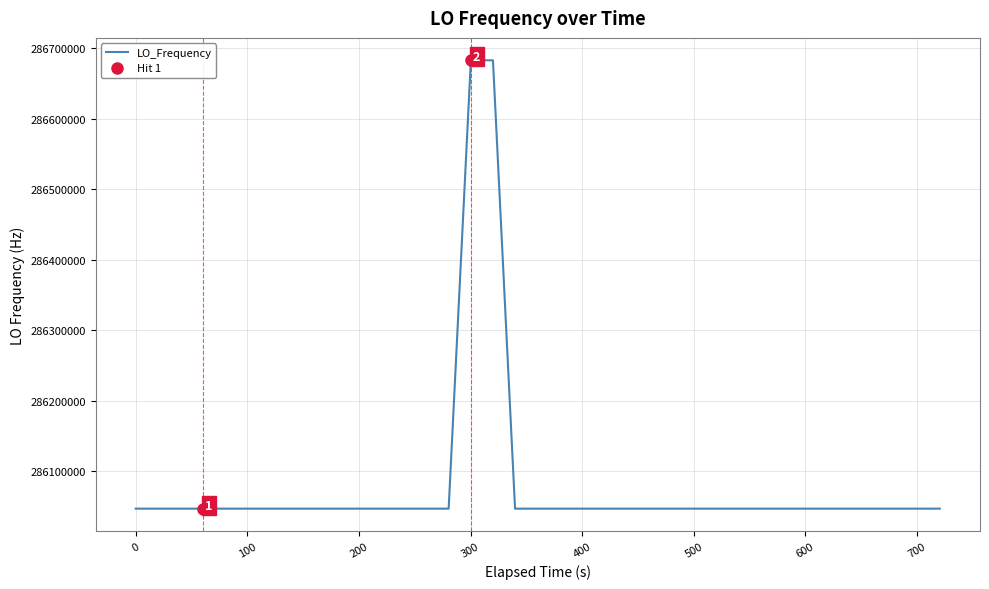

What is the minimum value for LO_Frequency?

286046999.8